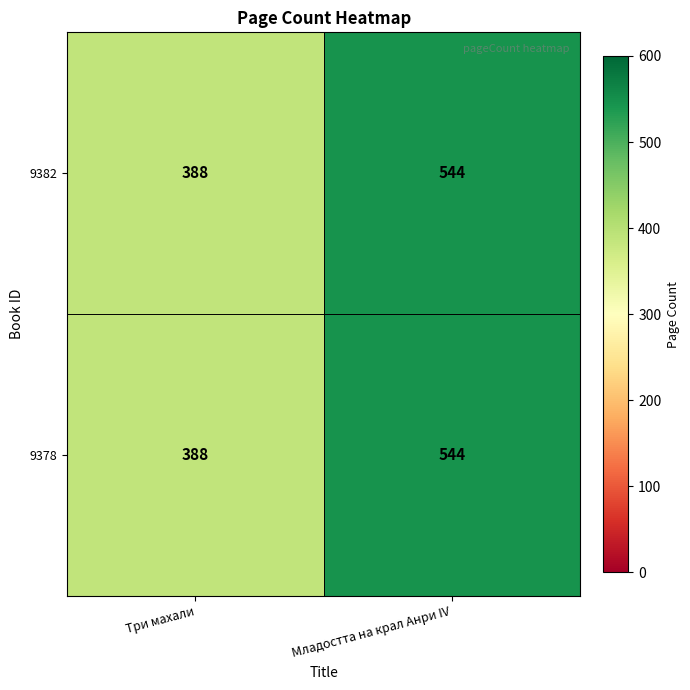

Reading right to left, transcribe all the data shown in this chart.

9382: Младостта на крал Анри IV=544	Три махали=388
9378: Младостта на крал Анри IV=544	Три махали=388